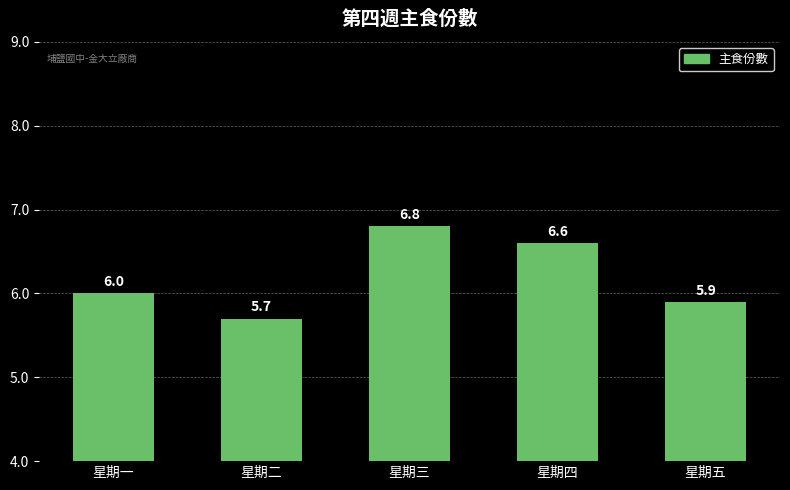

Are the bars horizontal?

No